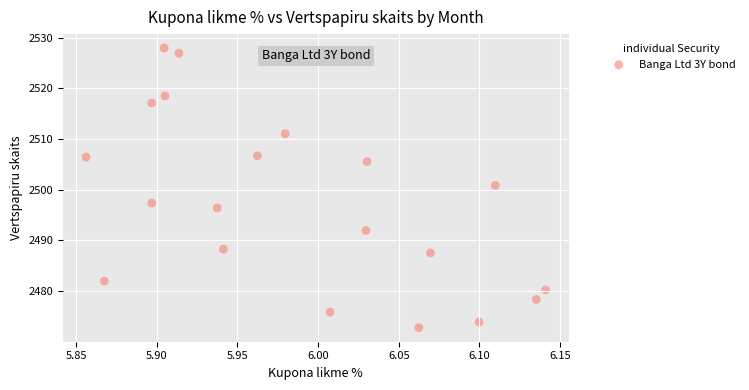

What Y value in the scatter plot is closest to 2500?

2500.9